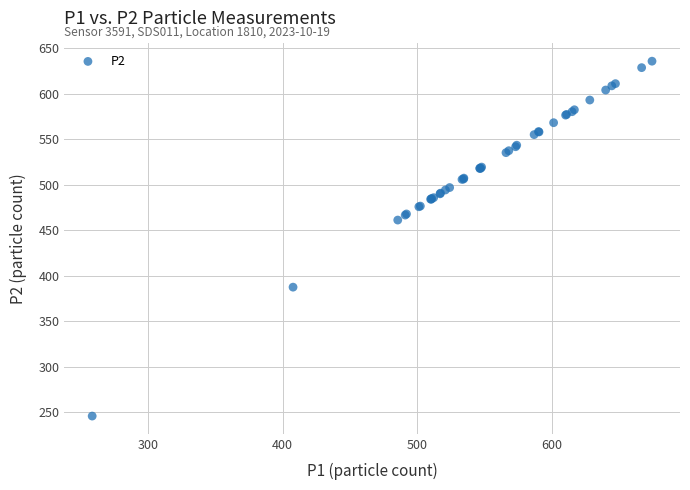

What Y value in the scatter plot is closest to 440?

461.3